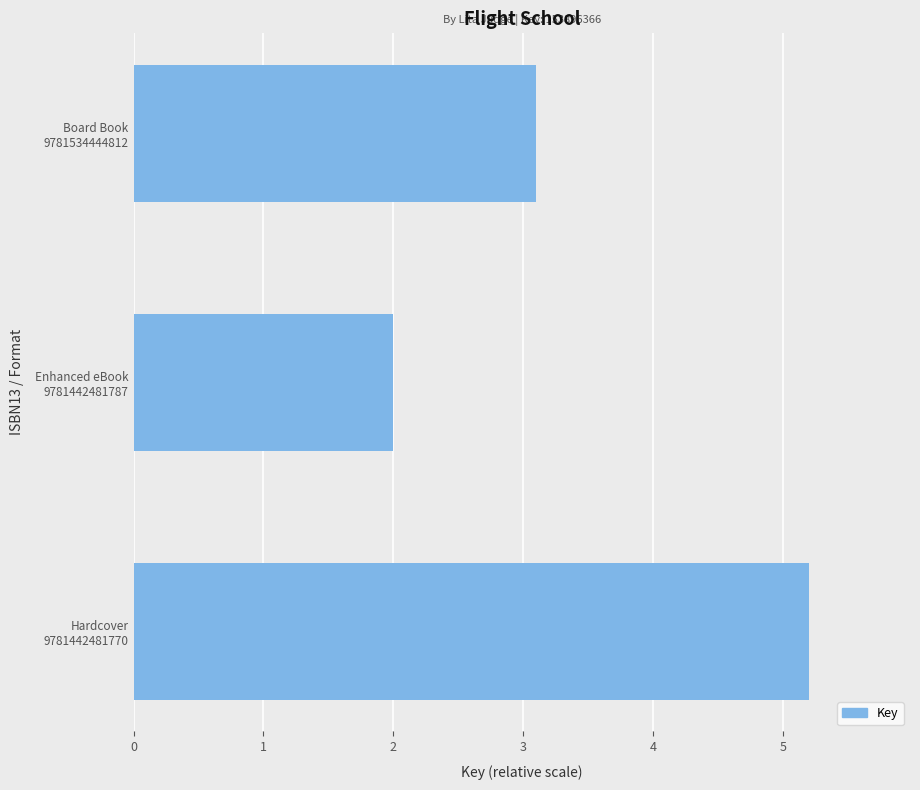

Reading top to bottom, transcribe all the data shown in this chart.

3.1	2.0	5.2